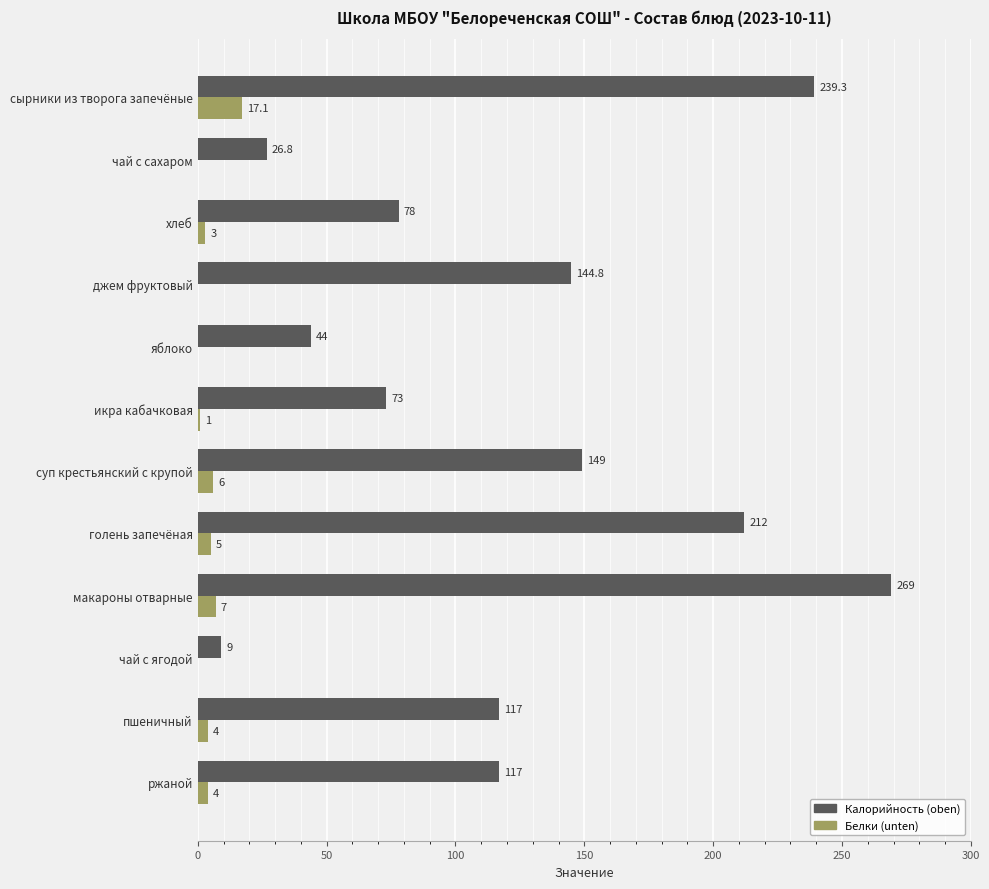

At which category is the sum across all series the highest?

макароны отварные